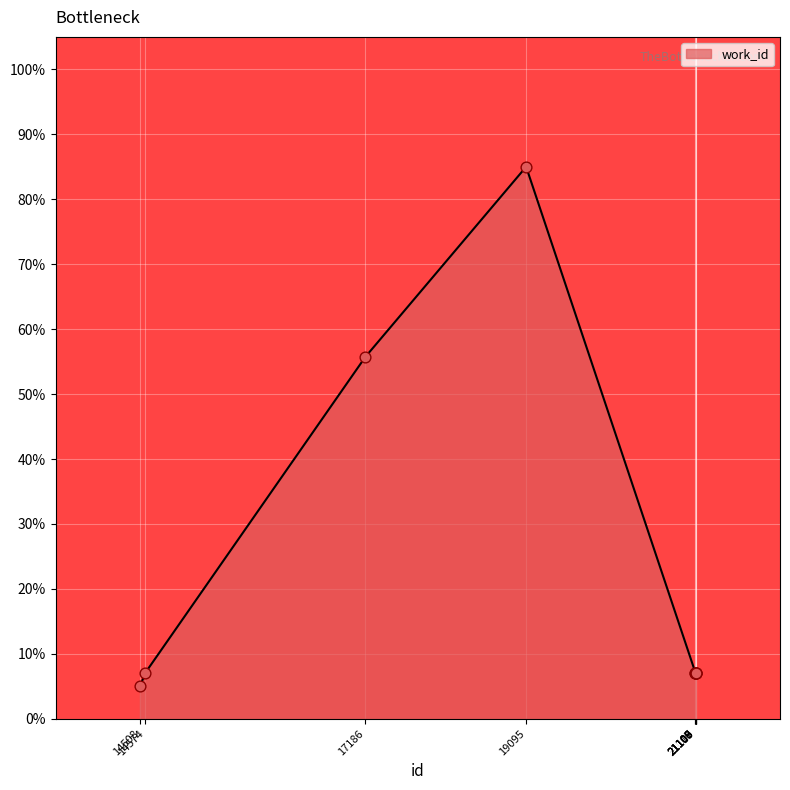

What is the change in value from 17186 to 21110?

-48.6